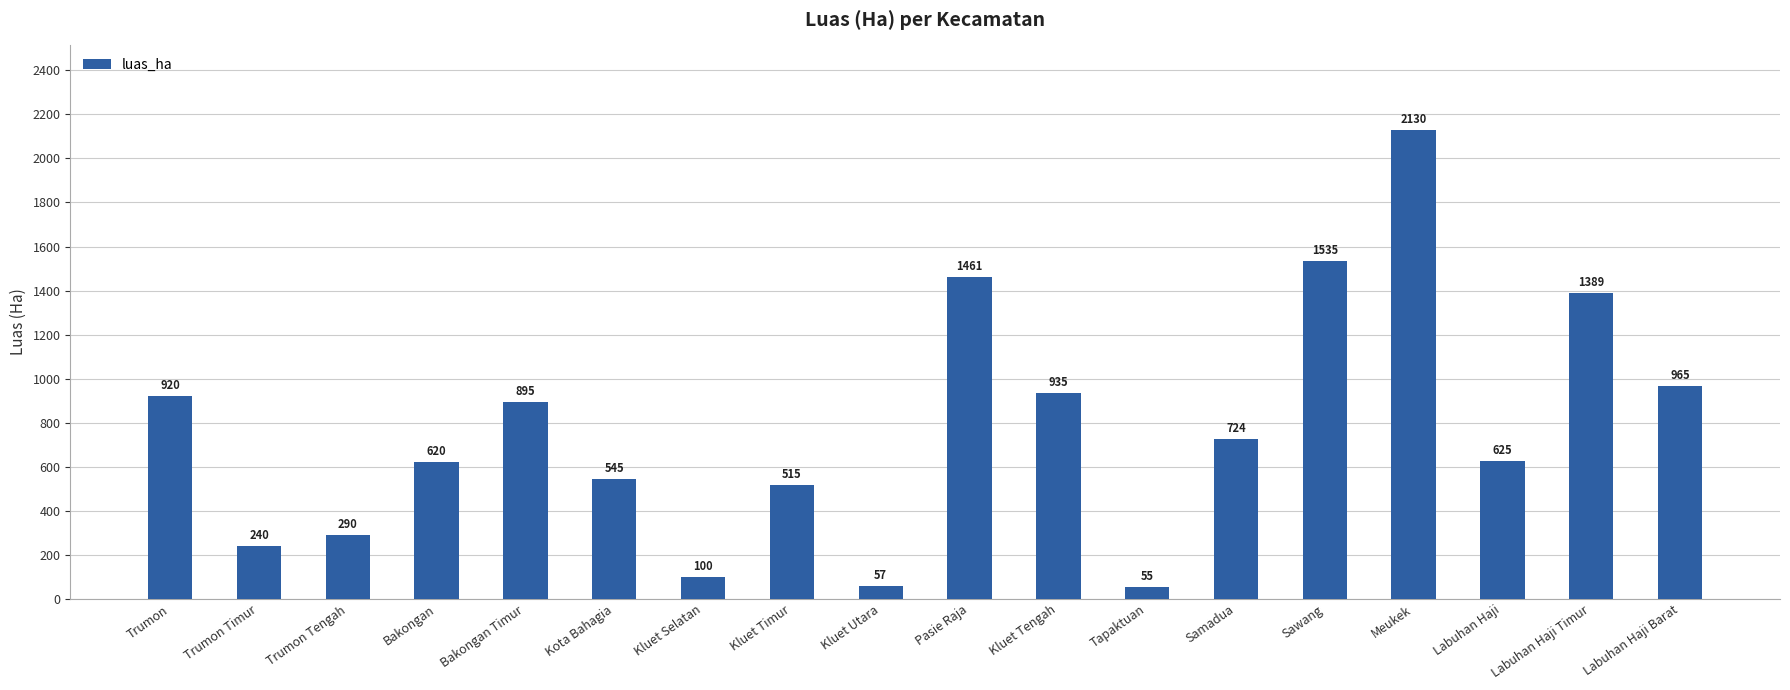

What is the sum of all values?

14001